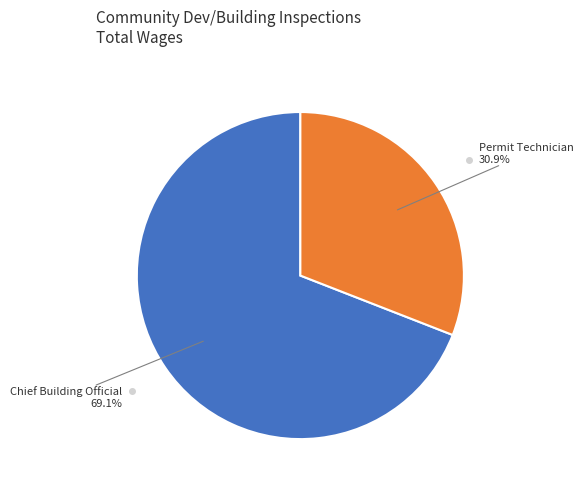

Does any single category account for the majority?

Yes